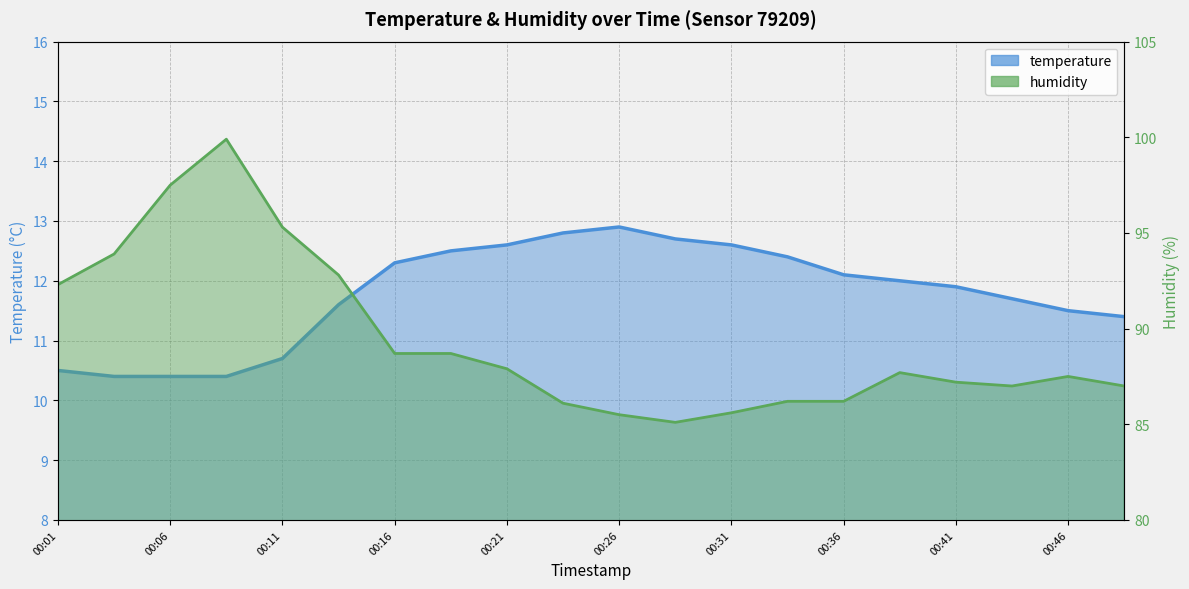

At which category is the sum across all series the highest?

00:09